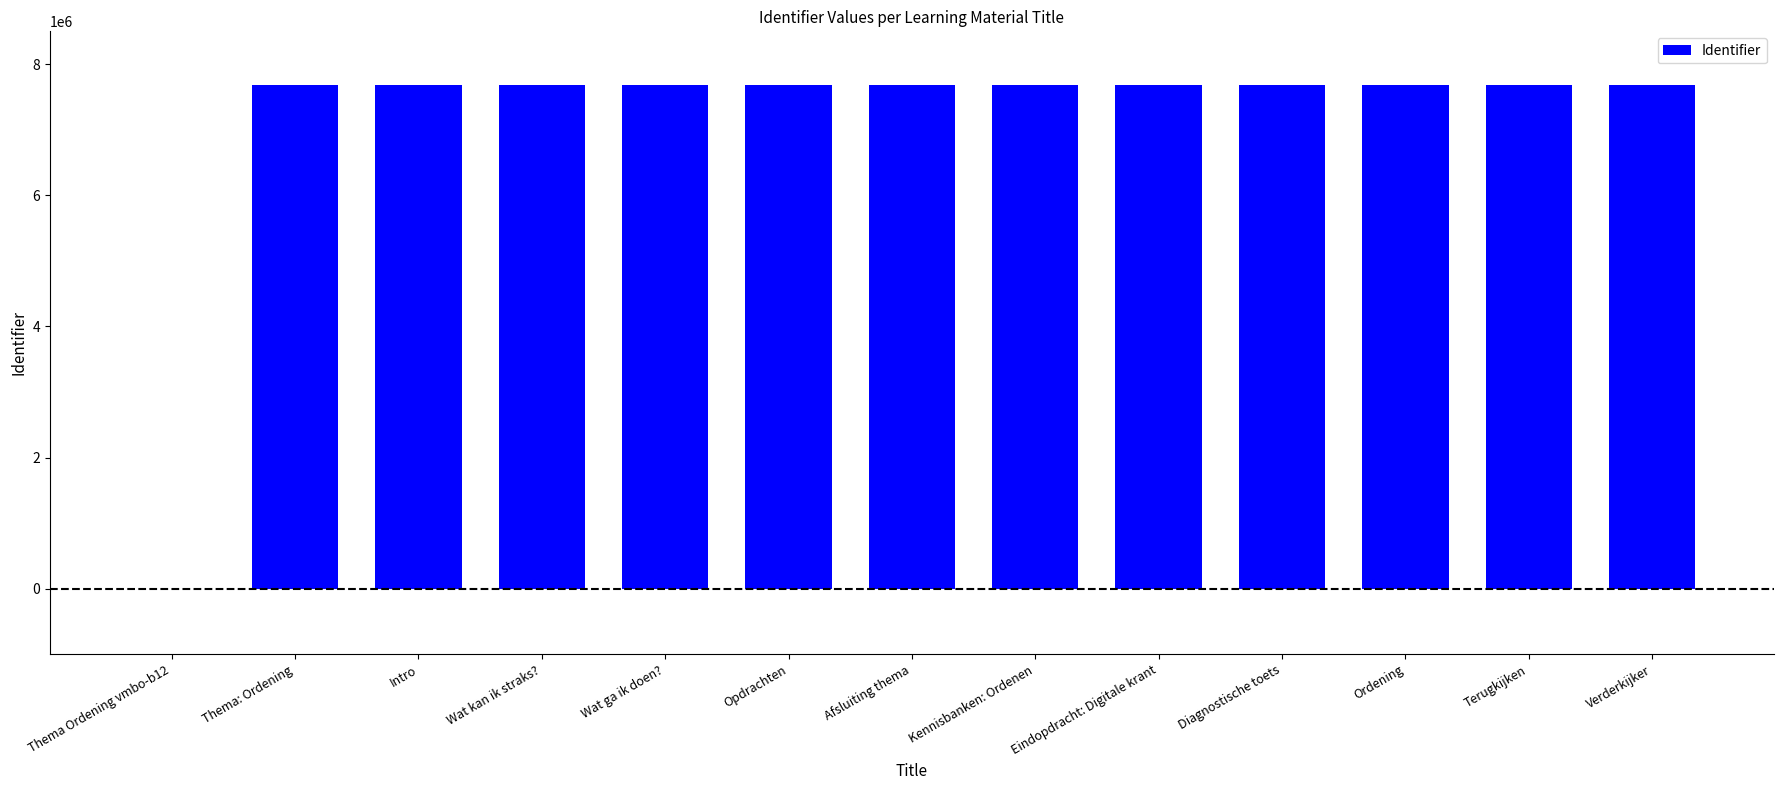

What is the change in value from Thema: Ordening to Terugkijken?

+18